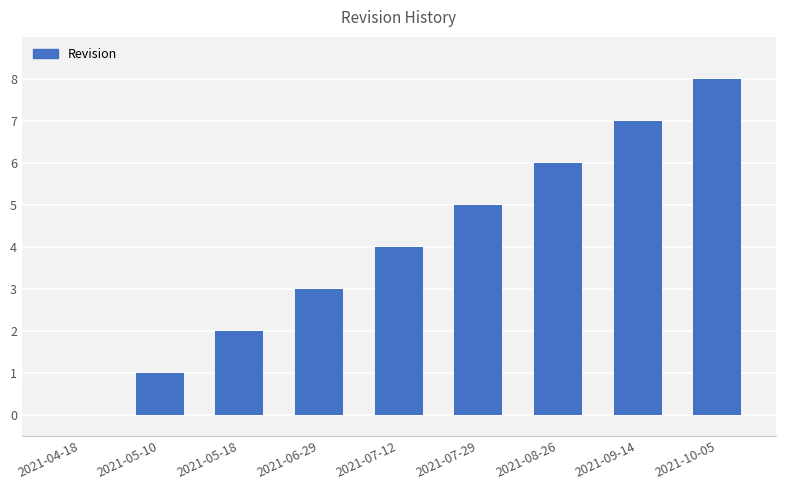

At which category does the chart reach its peak across all series?

2021-10-05